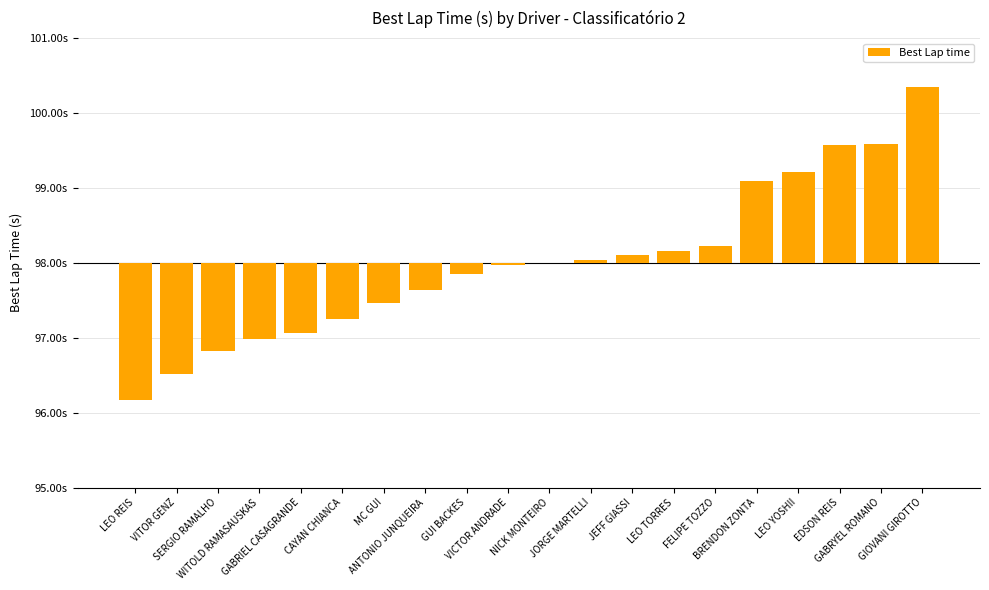

What is the difference between the values at VICTOR ANDRADE and MC GUI?

0.5